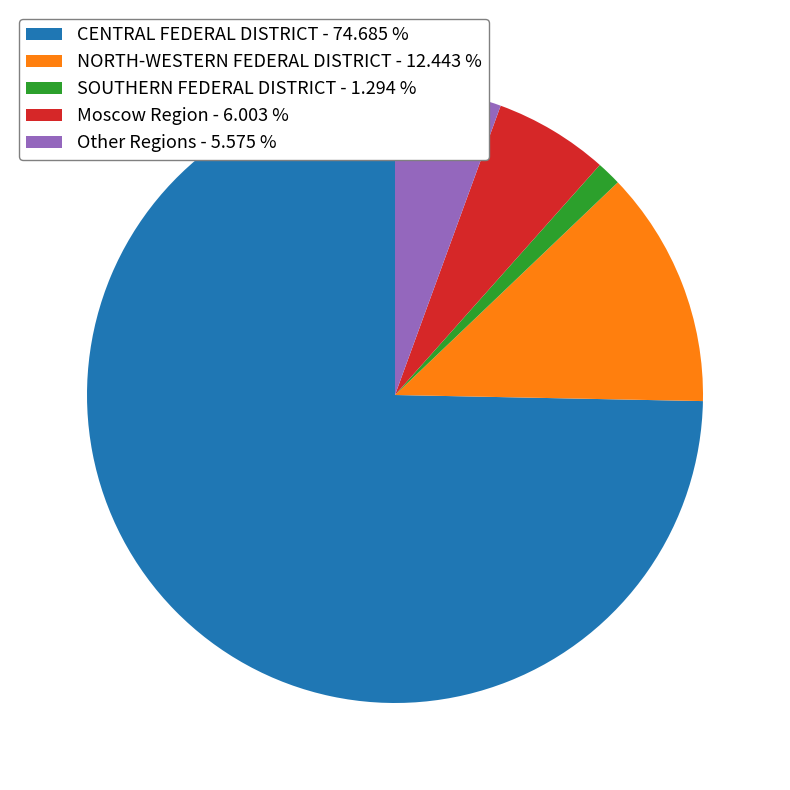

How many slices are in this pie chart?

5